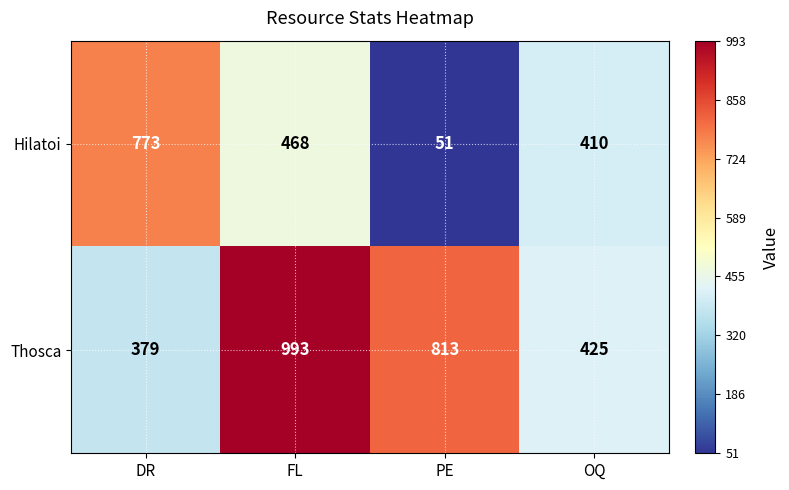

Reading left to right, what are all the values shown in this chart?

Hilatoi: 773	468	51	410
Thosca: 379	993	813	425